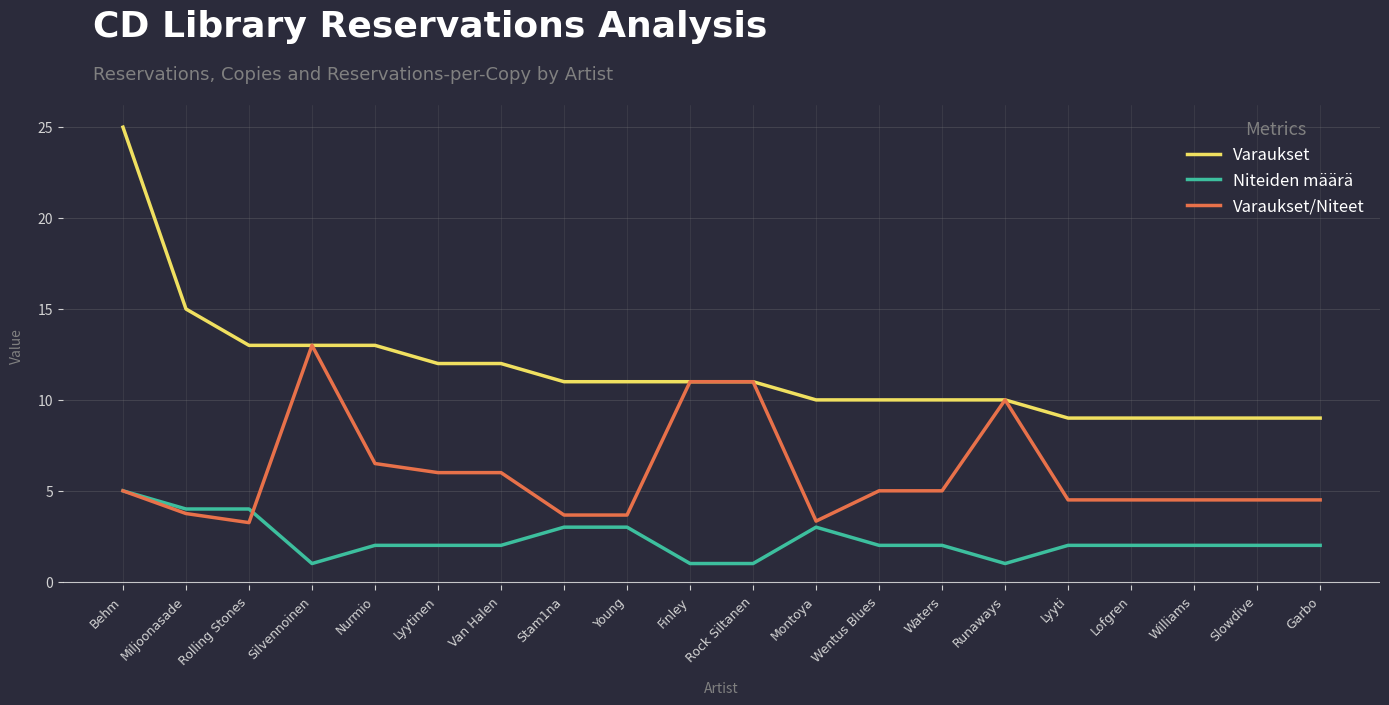

Rank the series by their maximum value, from highest to lowest.

Varaukset, Varaukset/Niteet, Niteiden määrä